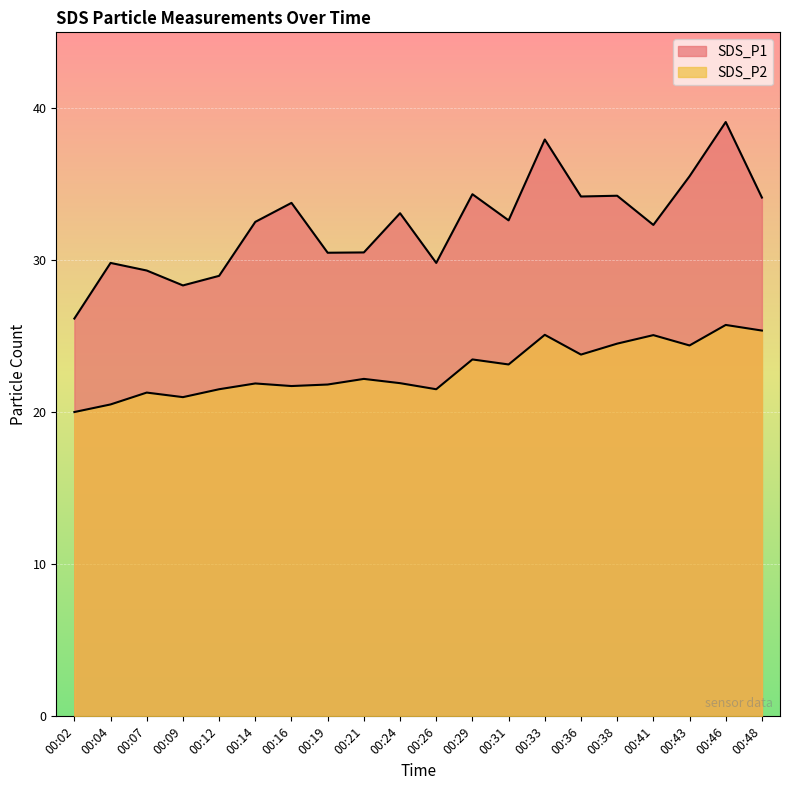

Where is the first local maximum for SDS_P2?

00:07